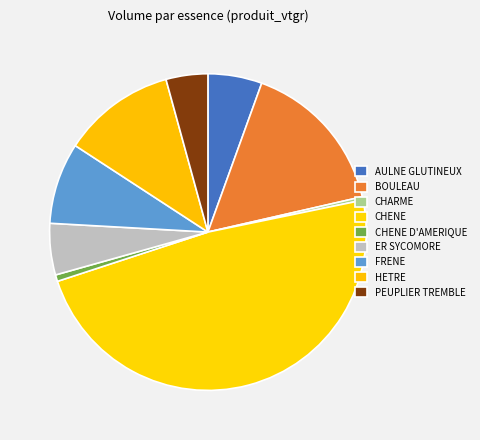

Is it true that CHENE is 48% of the pie?

True